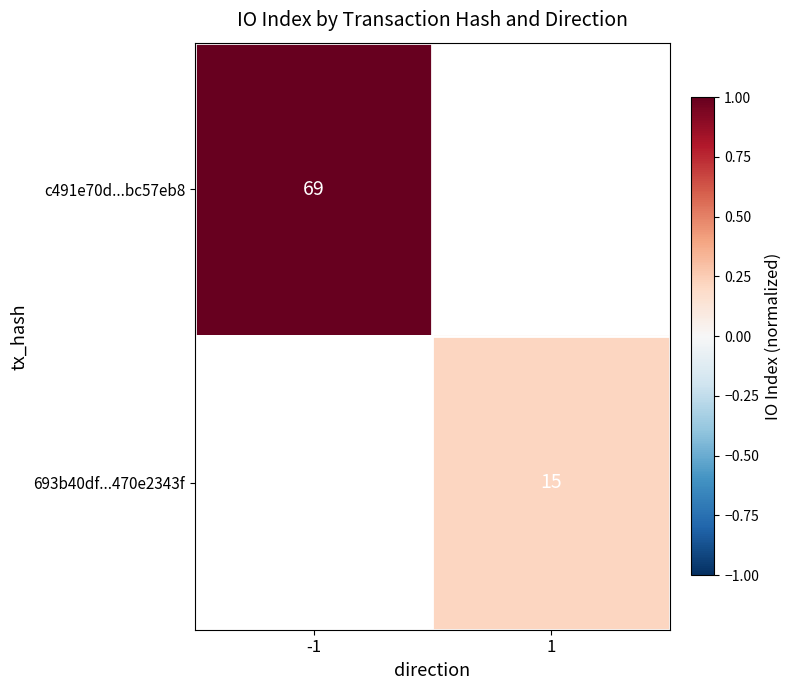

True or false: c491e70d...bc57eb8 has a value of 69 at -1.

True